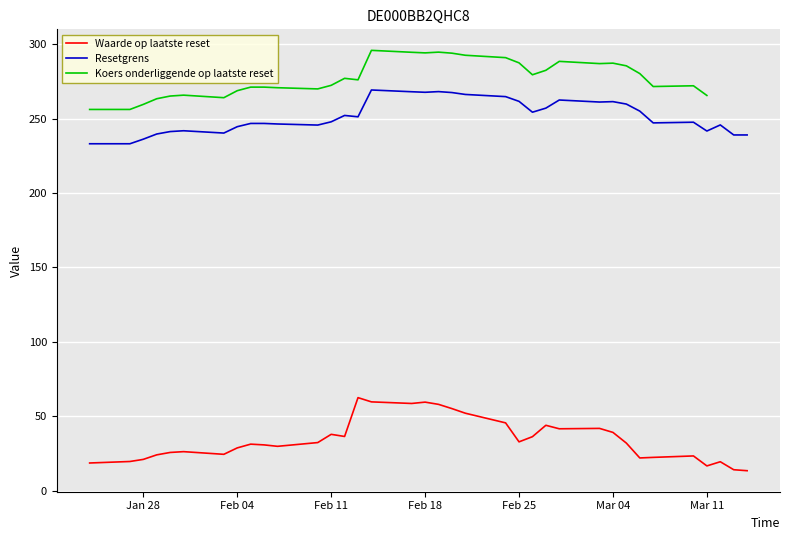

True or false: Waarde op laatste reset and Resetgrens cross at least once.

False